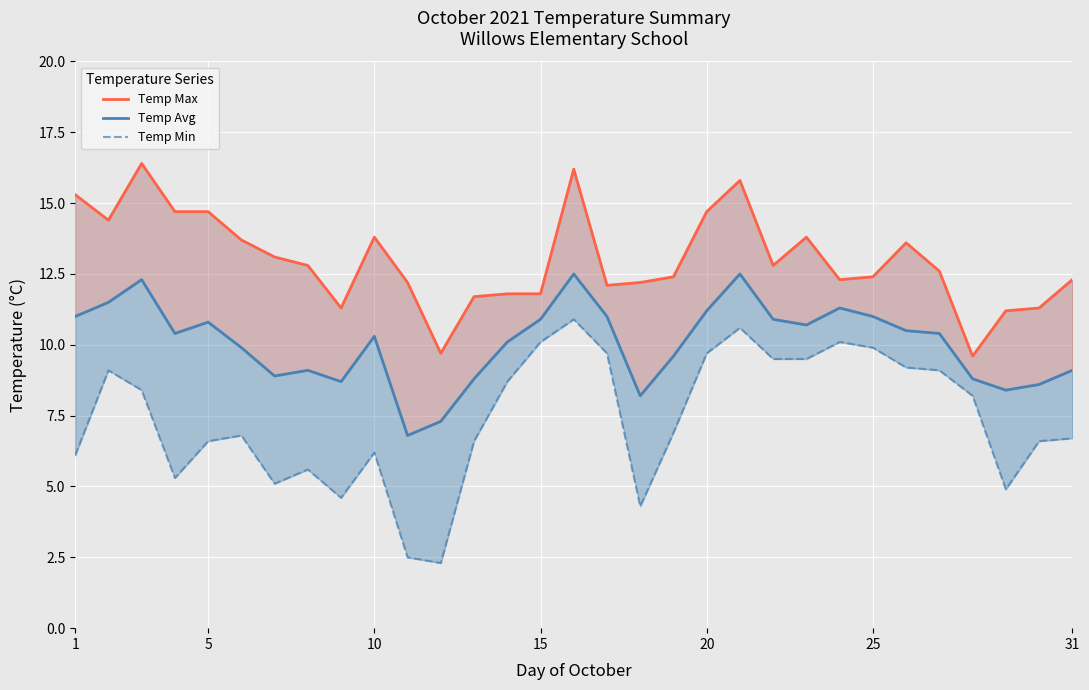

What is the value of the Temp Min point at the 19th from the left?

6.9